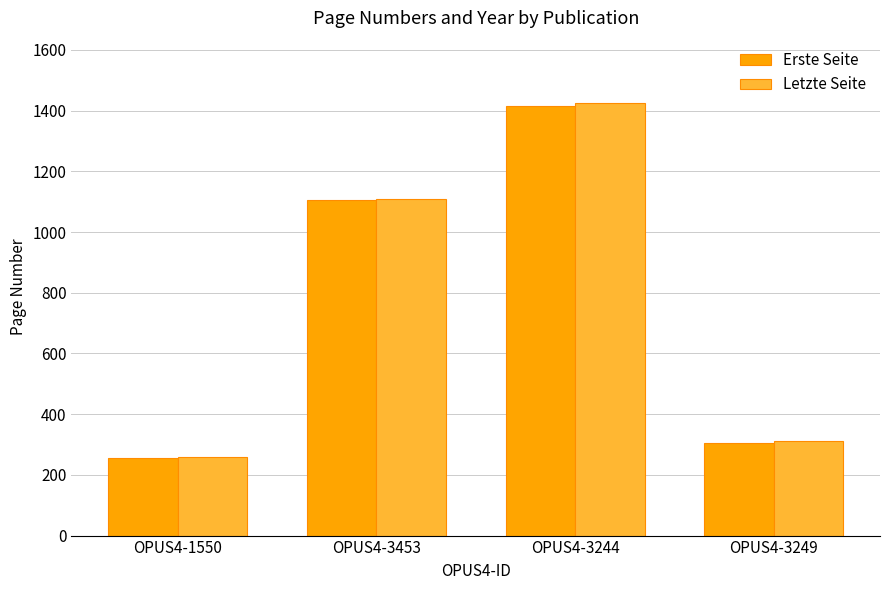

True or false: Erste Seite has a value of 504 at OPUS4-3244.

False